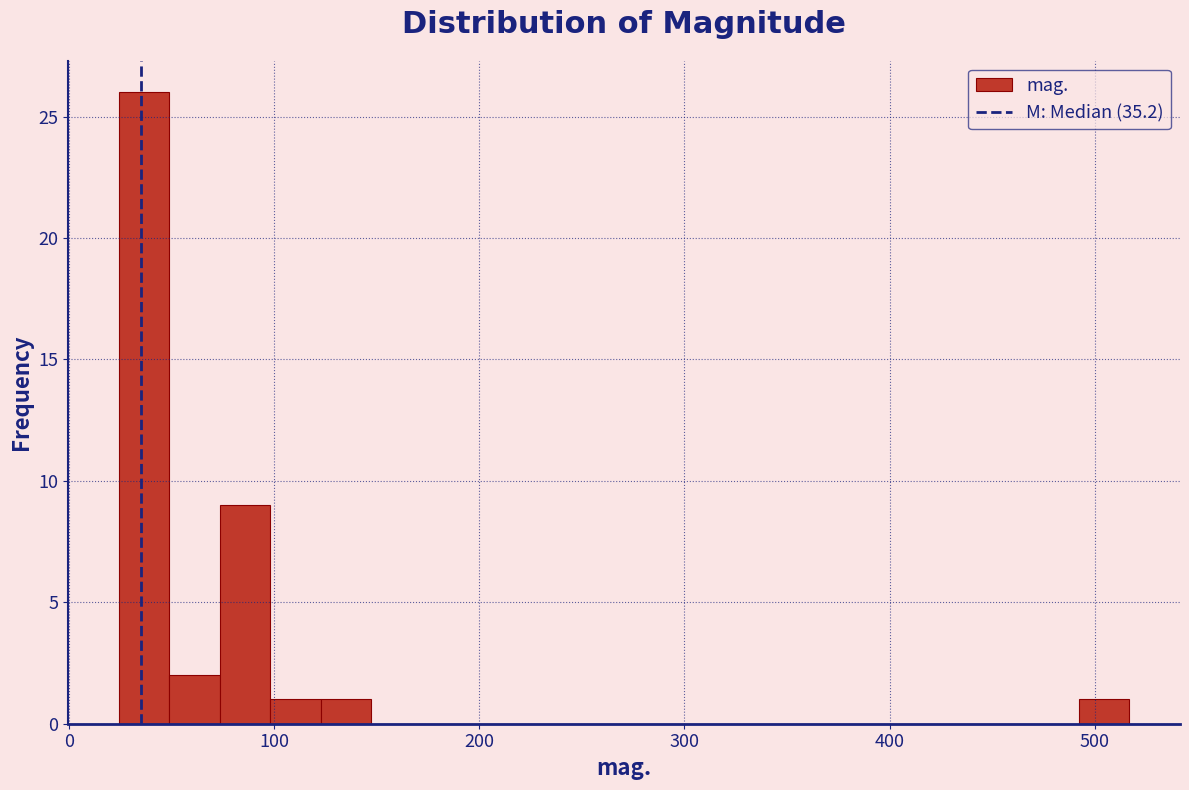

Around what value on the x-axis is the tallest bar? Give the approximate position of its centre, as read against the axis.

40